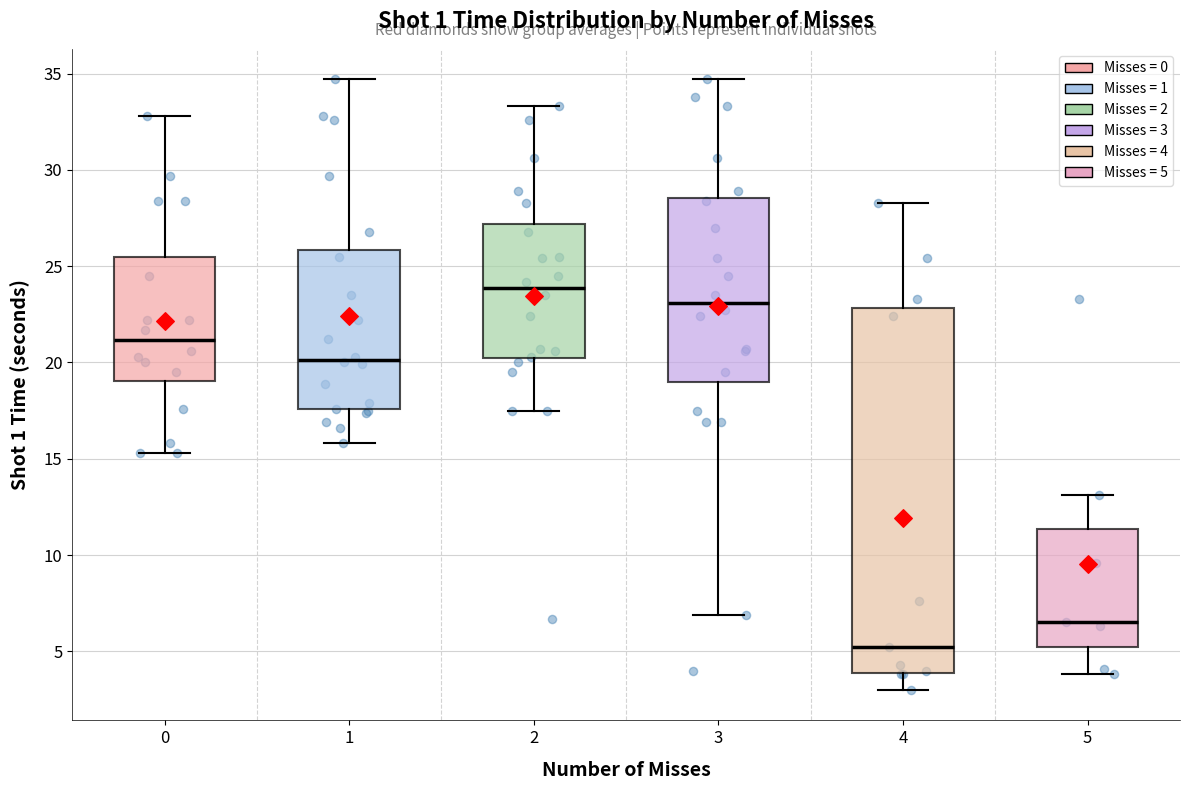

Where is the lower edge of the box at x = 4 on the y-axis? The values are not printed on the chart, so give them approximately, as read against the axis.

4.0